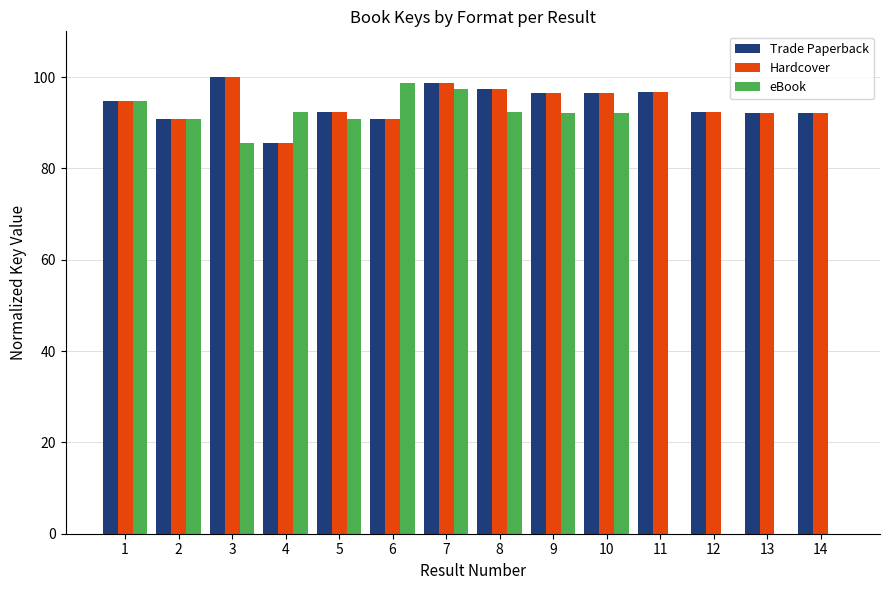

What is the maximum value for Hardcover?

100.0